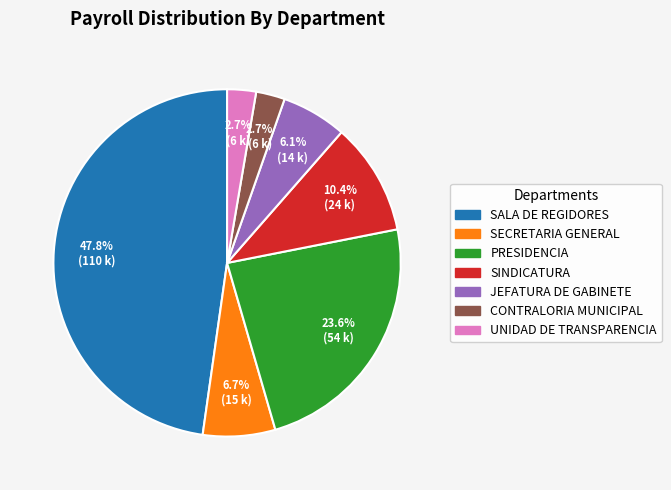

To the nearest percent, what percentage of the pie is UNIDAD DE TRANSPARENCIA?

3%